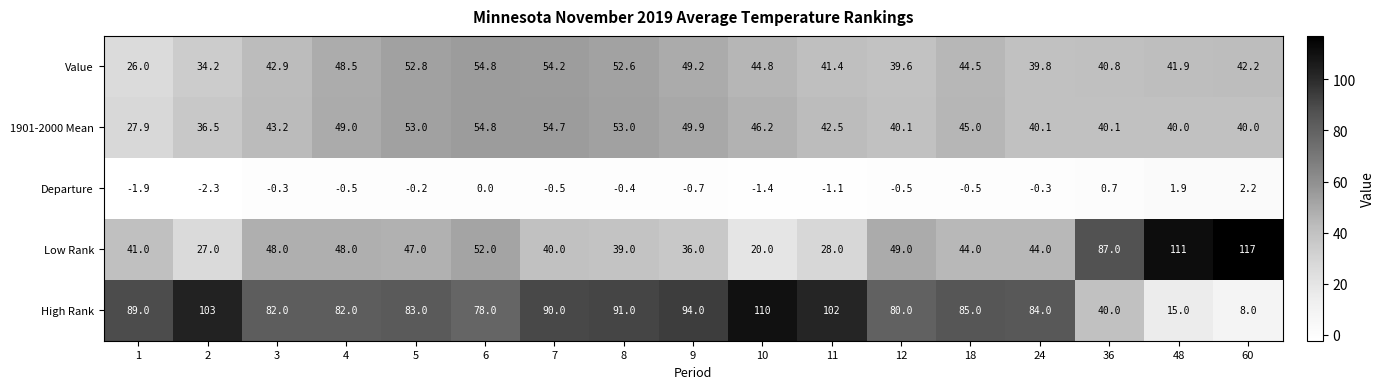

Which label corresponds to the largest value in the chart?

60